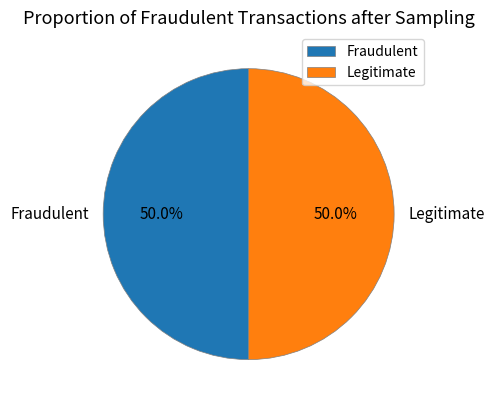

What percentage do Fraudulent and Legitimate together represent?

100.0%